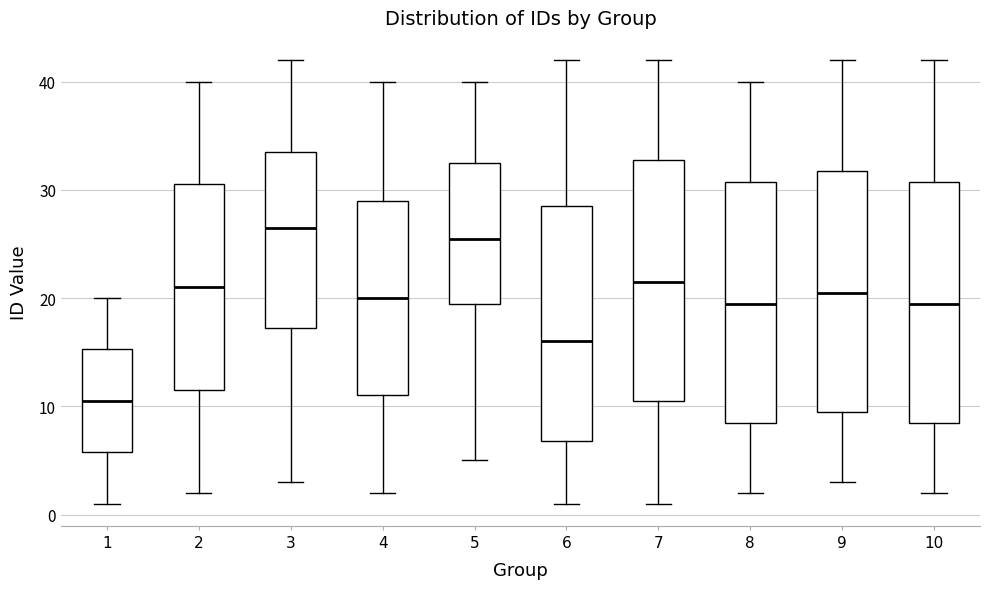

Which box has the lowest median line?

1